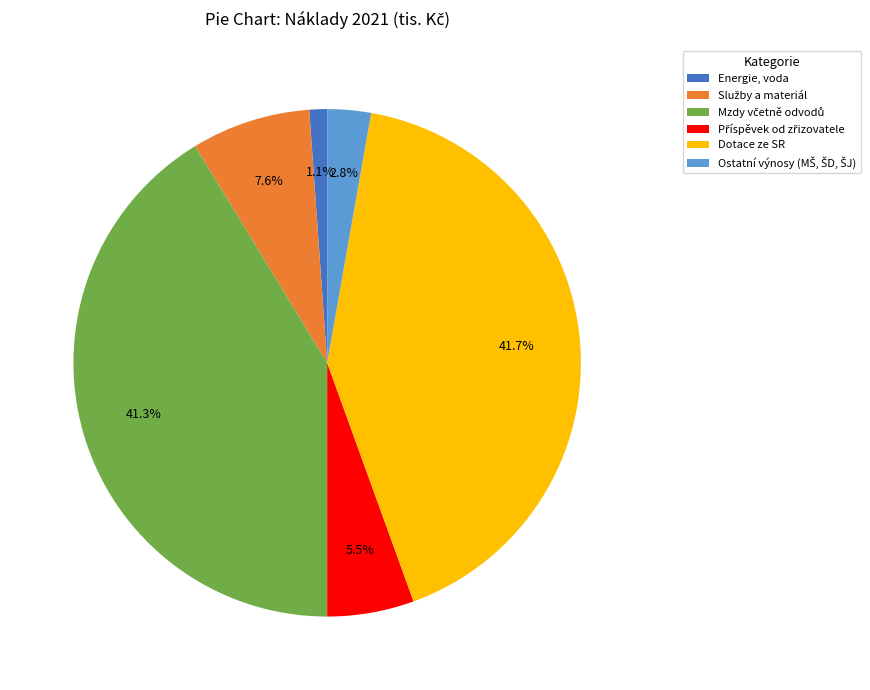

To the nearest percent, what is the difference between the largest and smallest slice percentages?

41%